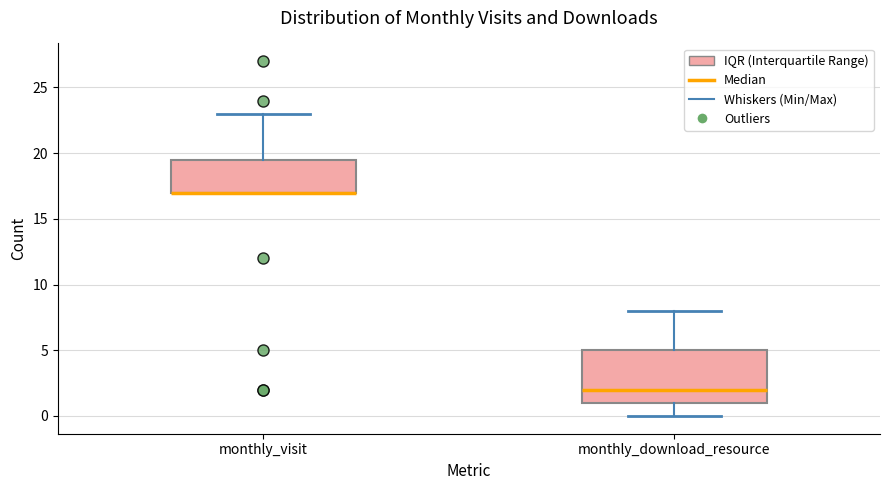

Reading left to right, transcribe this box plot: for each box, give where its median line is, the range the box spans, and where its two whiskers end, as read against the y-axis. The values are not printed on the chart, so give them approximately, as read against the axis.

monthly_visit: median 17.0 (drawn on the box's lower edge), box 17.0 to 19.5, whiskers 17.0 to 23.0
monthly_download_resource: median 2.0, box 1.0 to 5.0, whiskers 0.0 to 8.0